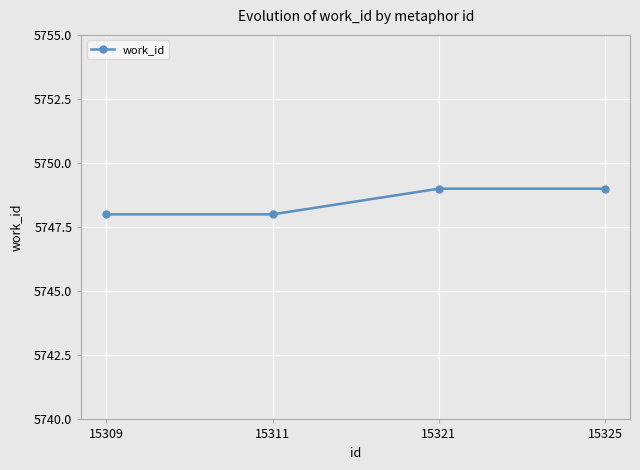

What is the ratio of the value at 15311 to the value at 15321?

1.0